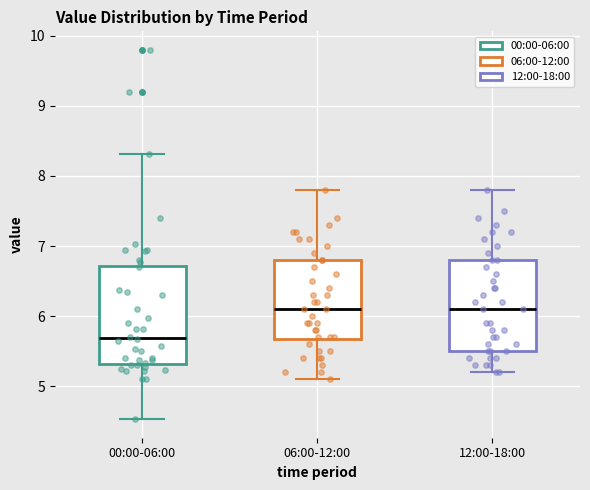

Which box has the lowest median line?

00:00-06:00